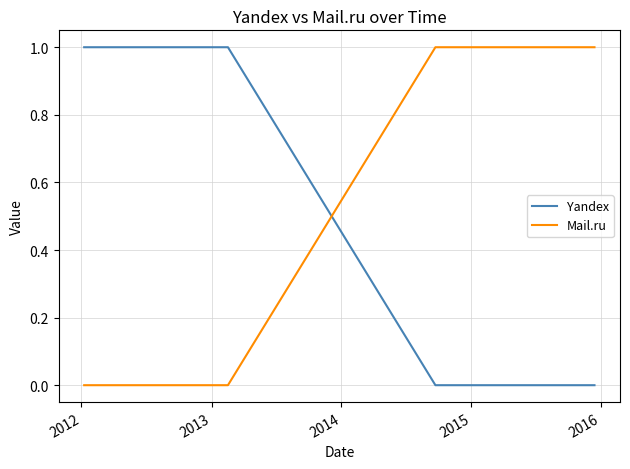

List the series in order of their overall mean, highest first.

Yandex, Mail.ru